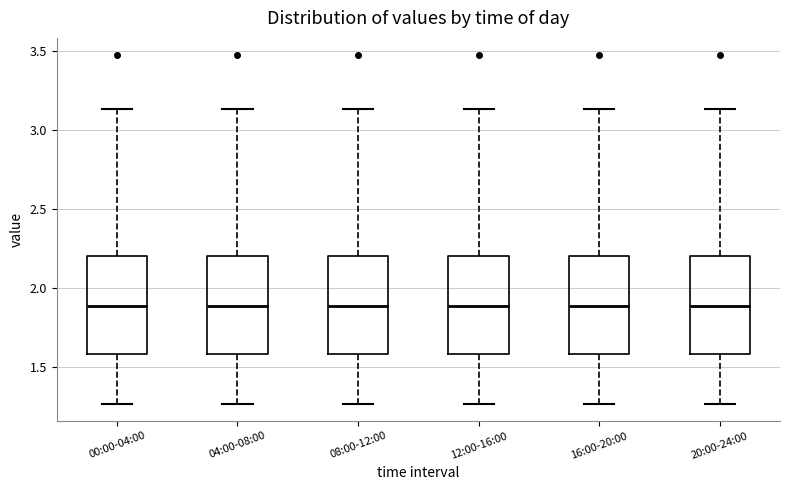

Reading left to right, transcribe this box plot: for each box, give where its median line is, the range the box spans, and where its two whiskers end, as read against the y-axis. The values are not printed on the chart, so give them approximately, as read against the axis.

00:00-04:00: median 1.90, box 1.60 to 2.20, whiskers 1.25 to 3.15
04:00-08:00: median 1.90, box 1.60 to 2.20, whiskers 1.25 to 3.15
08:00-12:00: median 1.90, box 1.60 to 2.20, whiskers 1.25 to 3.15
12:00-16:00: median 1.90, box 1.60 to 2.20, whiskers 1.25 to 3.15
16:00-20:00: median 1.90, box 1.60 to 2.20, whiskers 1.25 to 3.15
20:00-24:00: median 1.90, box 1.60 to 2.20, whiskers 1.25 to 3.15